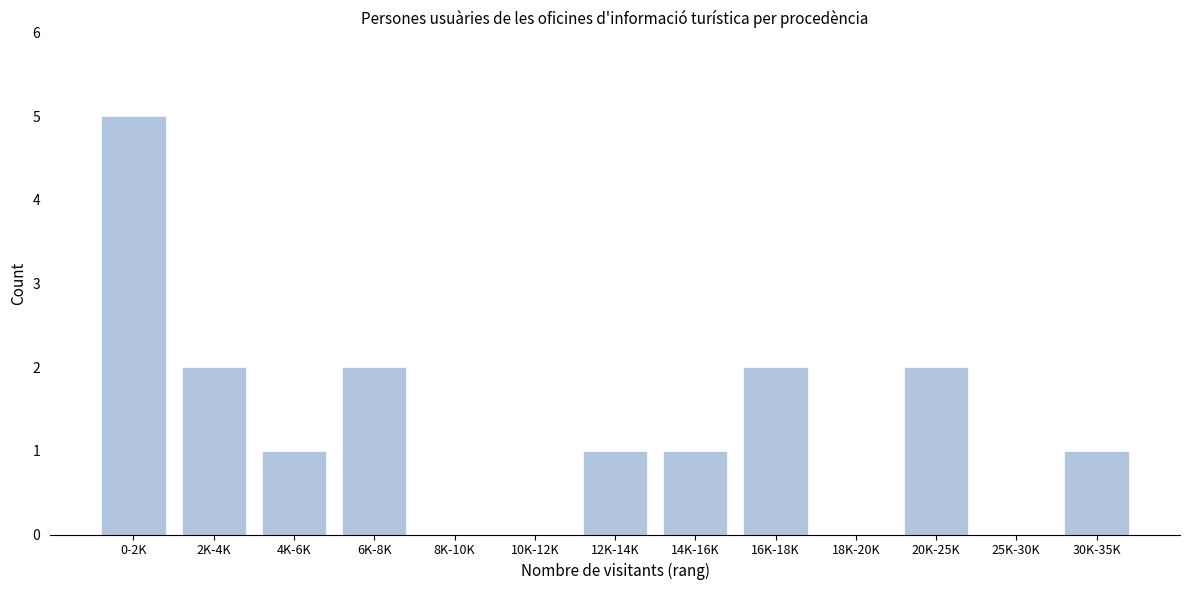

Reading left to right, list all the values displayed in this chart.

0-2K=5	2K-4K=2	4K-6K=1	6K-8K=2	8K-10K=0	10K-12K=0	12K-14K=1	14K-16K=1	16K-18K=2	18K-20K=0	20K-25K=2	25K-30K=0	30K-35K=1